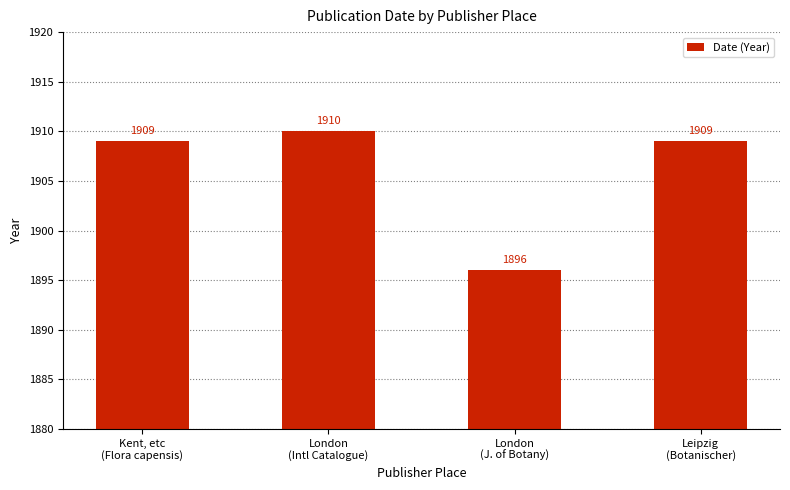

Reading right to left, extract all data points from this chart.

1909	1896	1910	1909